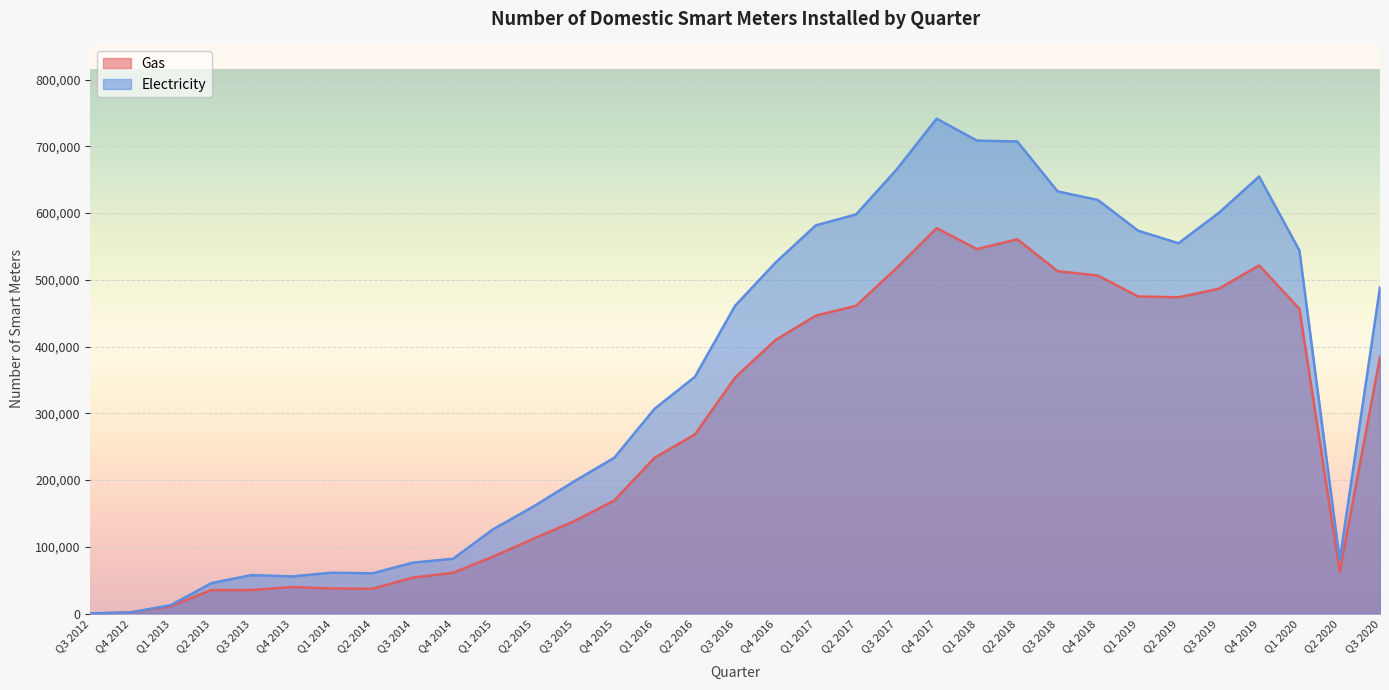

Where is the first local minimum for Electricity?

Q4 2013